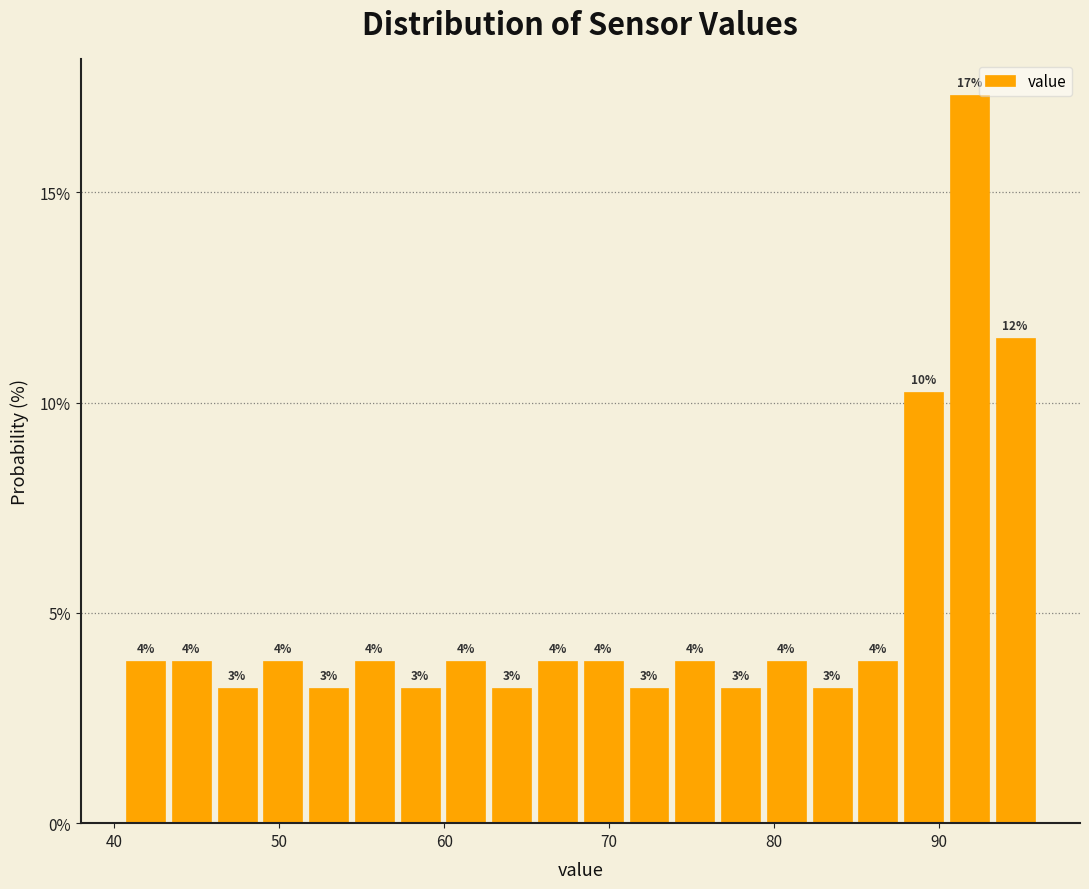

Around what value on the x-axis is the tallest bar? Give the approximate position of its centre, as read against the axis.

92